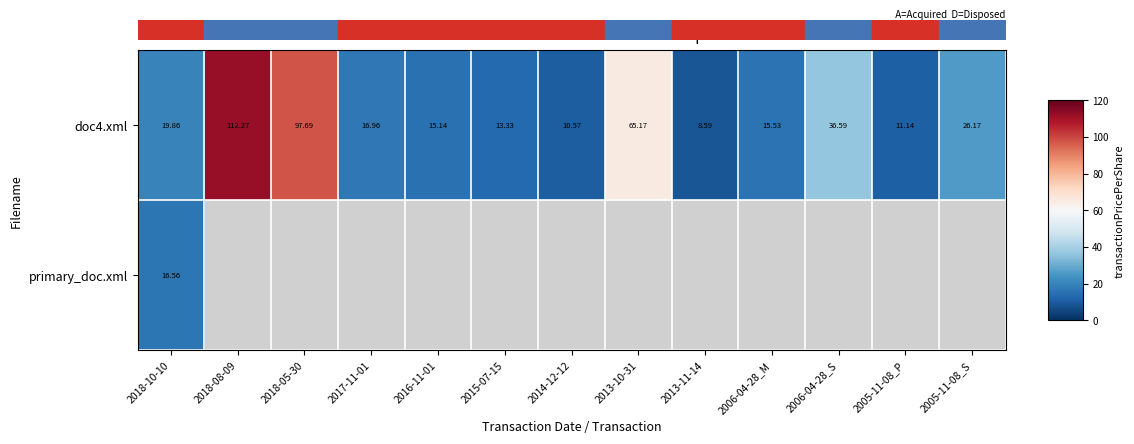

At 2018-10-10, list the series in order from smallest to largest.

primary_doc.xml, doc4.xml